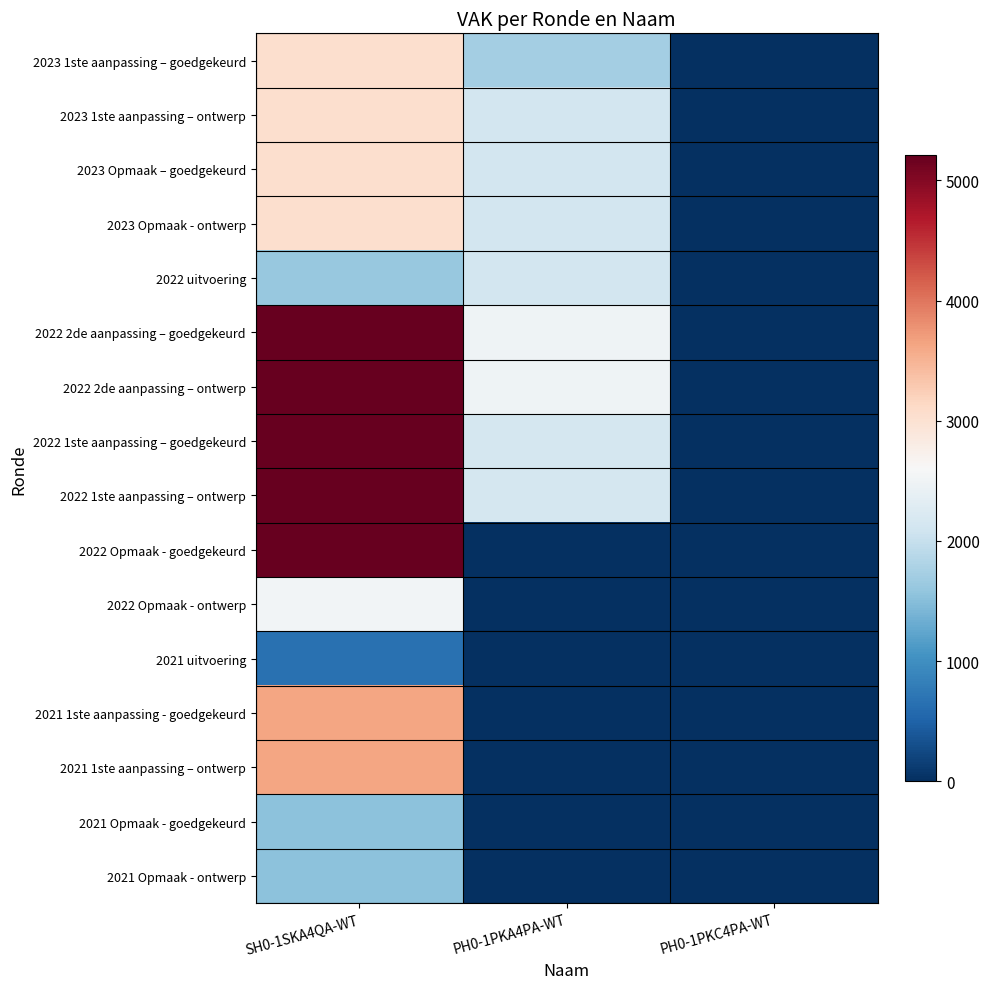

Which series has the widest spread of values?

2022 2de aanpassing – goedgekeurd